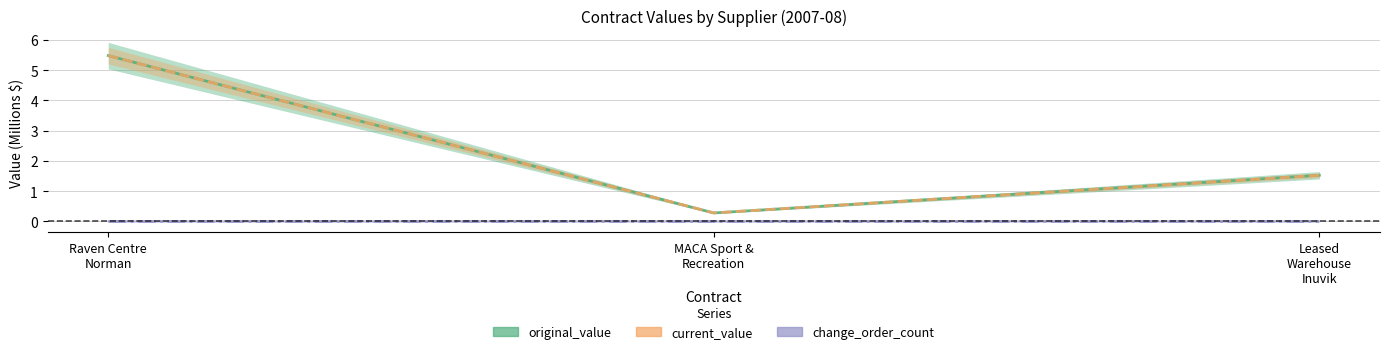

Reading left to right, transcribe all the data shown in this chart.

original_value: Raven Centre
Norman=5.5	MACA Sport &
Recreation=0.3	Leased
Warehouse
Inuvik=1.5
current_value: Raven Centre
Norman=5.5	MACA Sport &
Recreation=0.3	Leased
Warehouse
Inuvik=1.5
change_order_count: Raven Centre
Norman=0.0	MACA Sport &
Recreation=0.0	Leased
Warehouse
Inuvik=0.0